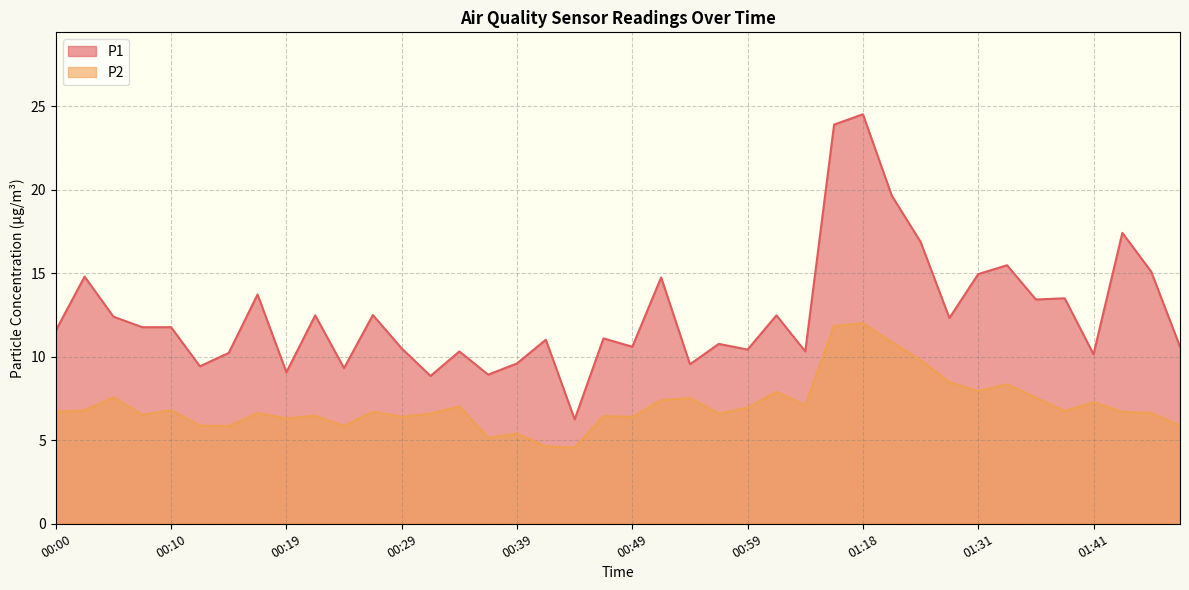

Which category has the highest value in the P2 series?

01:18